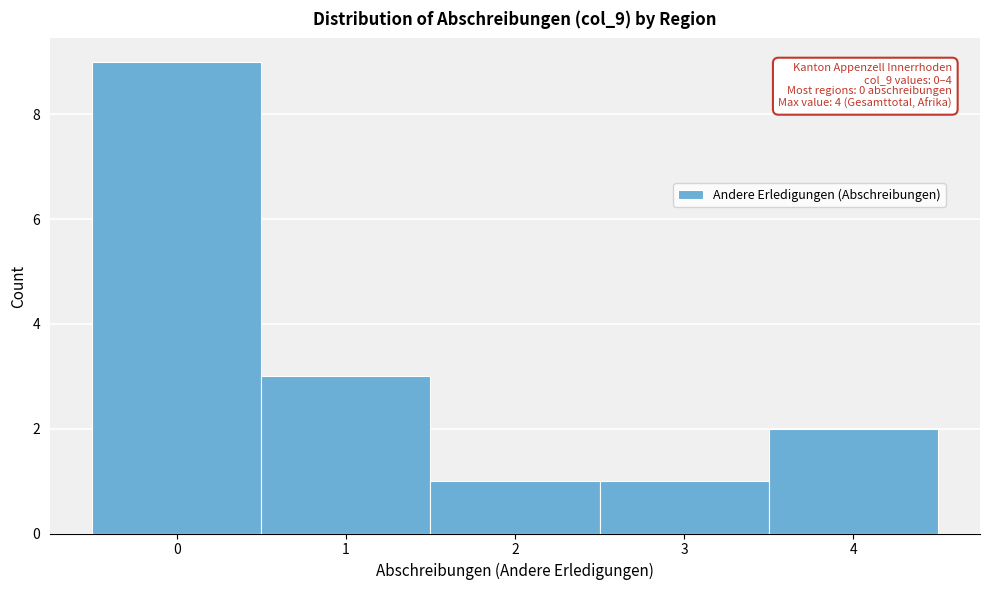

Over which range of the x-axis is the bar tallest?

-0.5 to 0.5